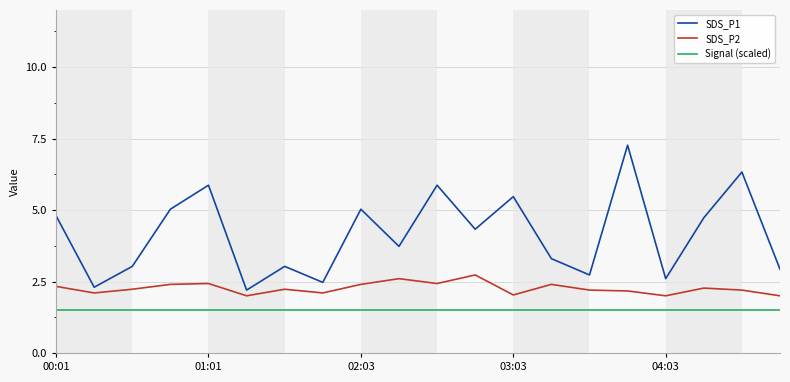

Rank the series by their average value, from lowest to highest.

Signal (scaled), SDS_P2, SDS_P1